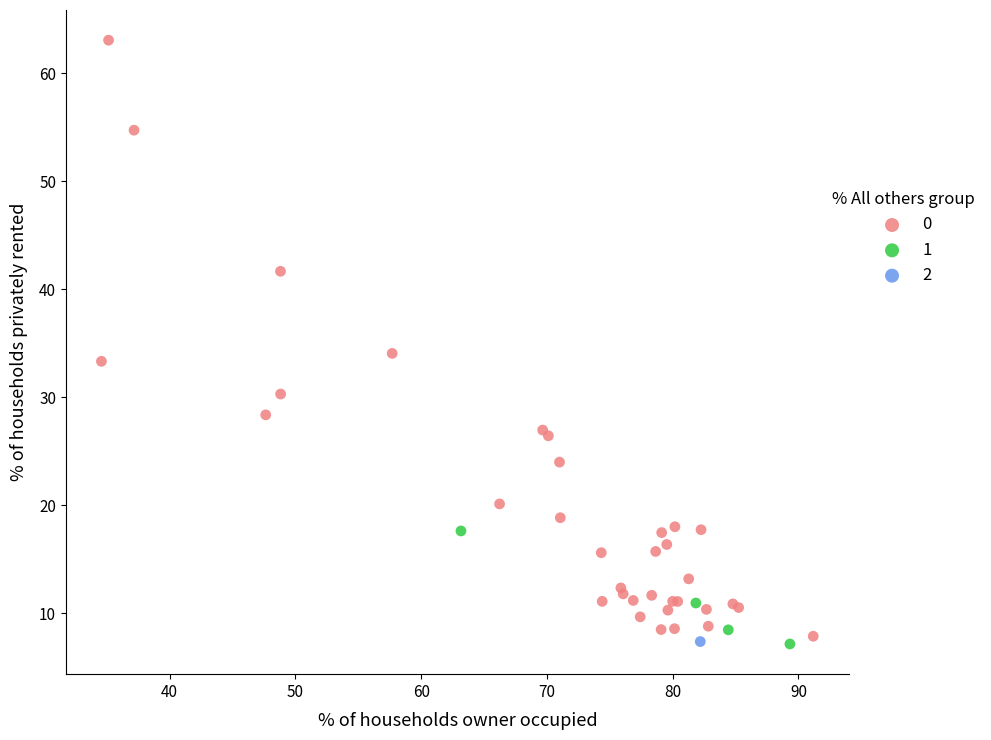

What are all the series names shown in the legend?

0, 1, 2